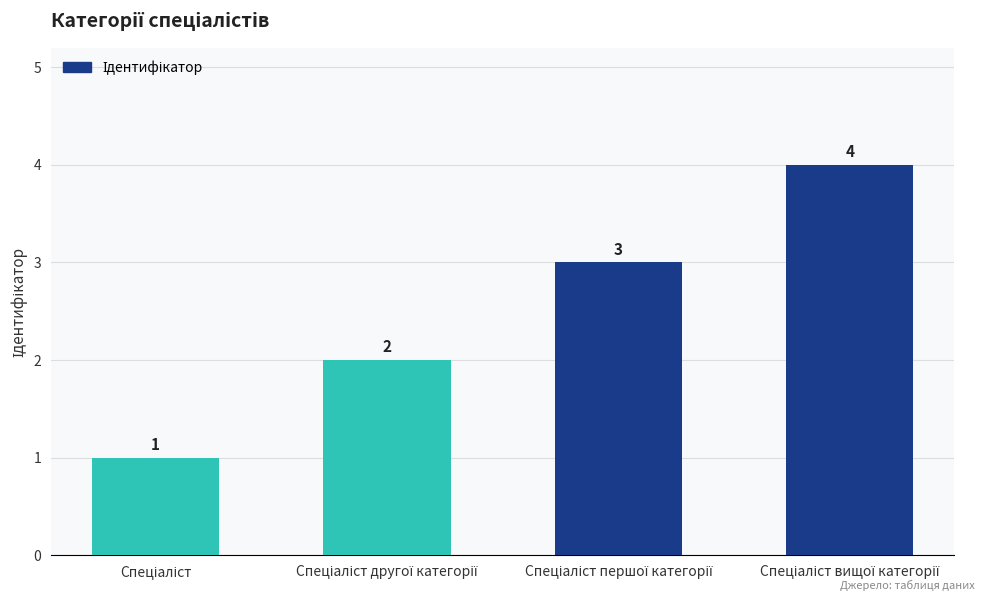

What is the difference between the maximum and minimum values?

3